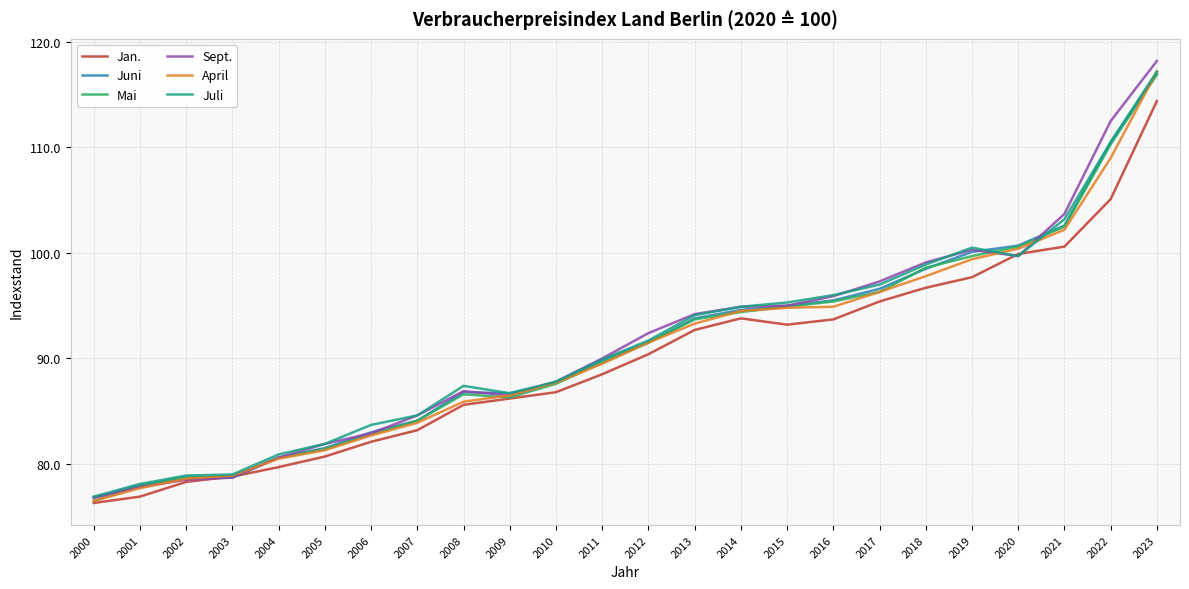

What is the maximum value for Jan.?

114.4